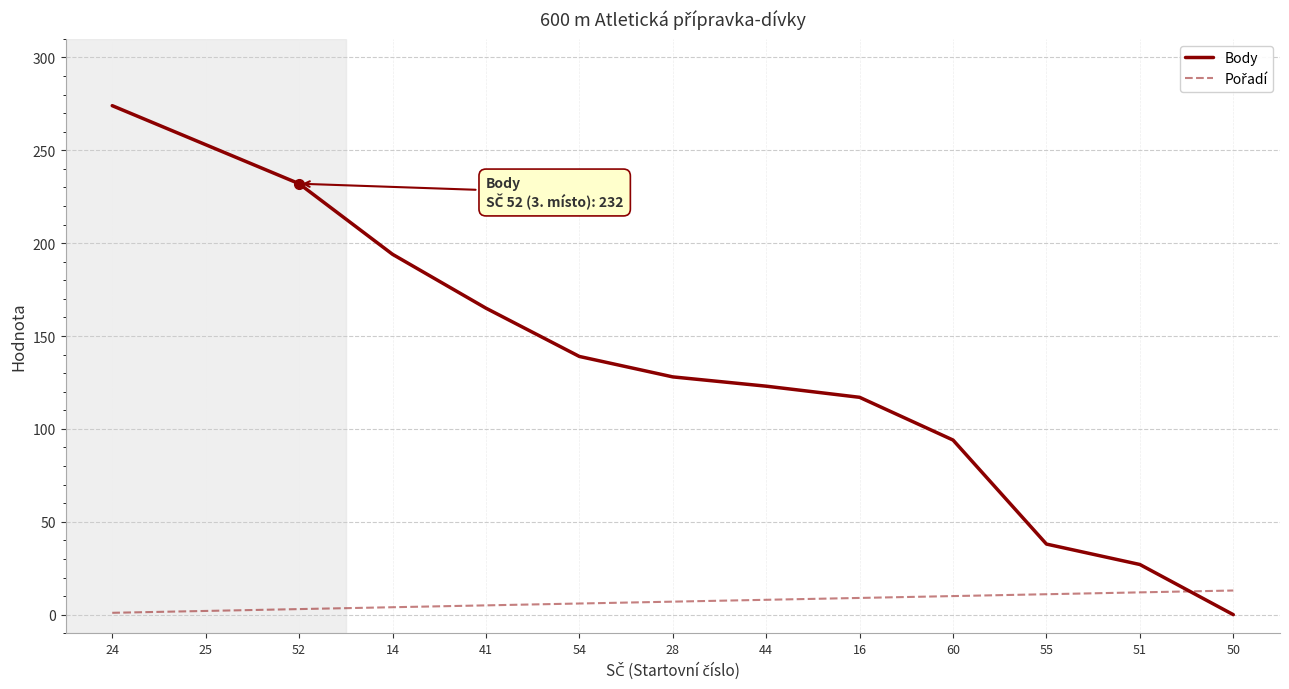

At which label does Body reach its minimum?

50